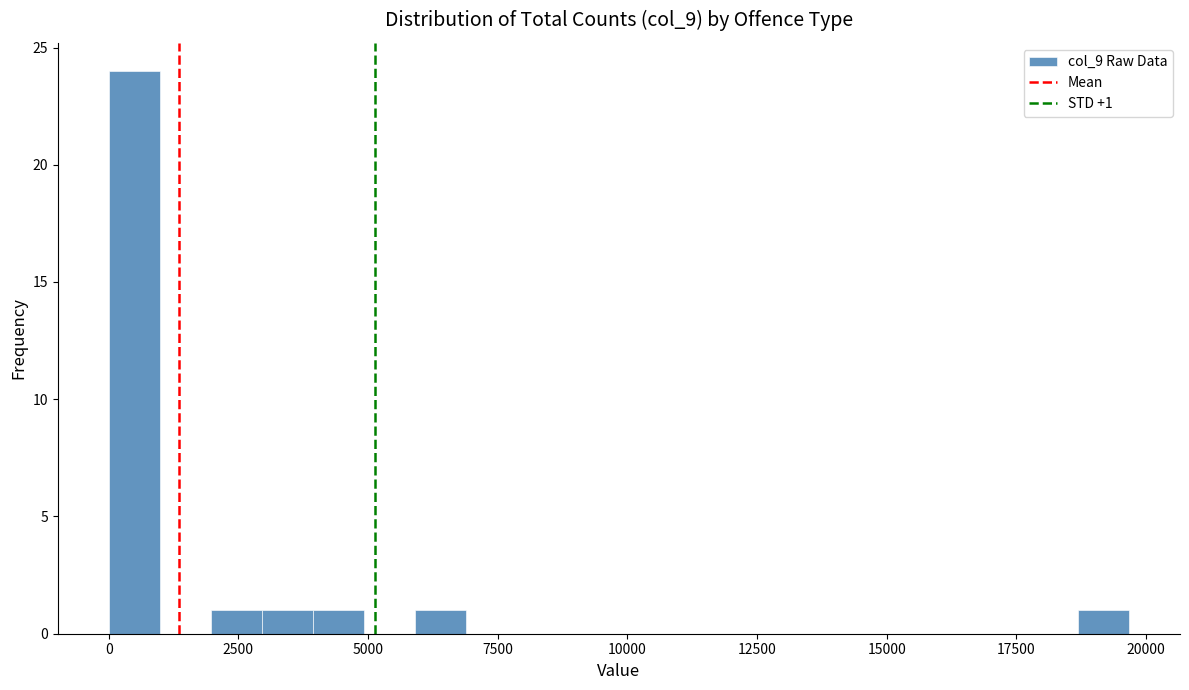

Around what value on the x-axis is the tallest bar? Give the approximate position of its centre, as read against the axis.

500